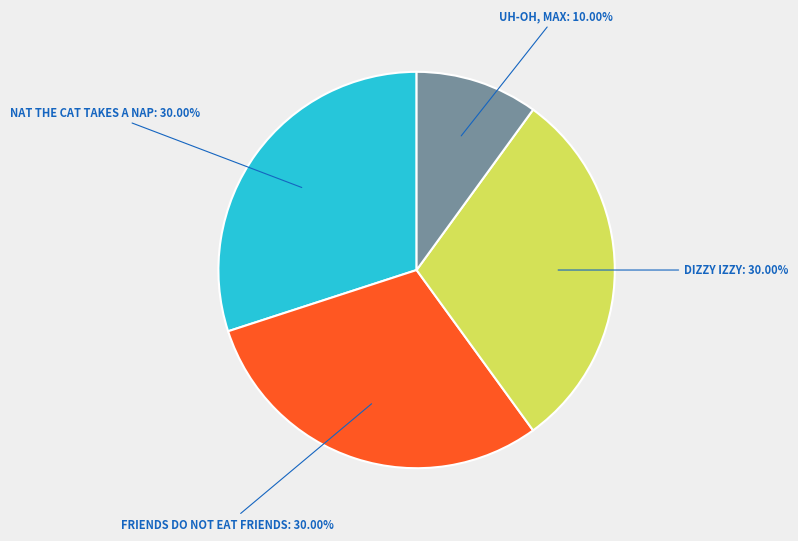

Is there any slice that represents more than half of the pie?

No